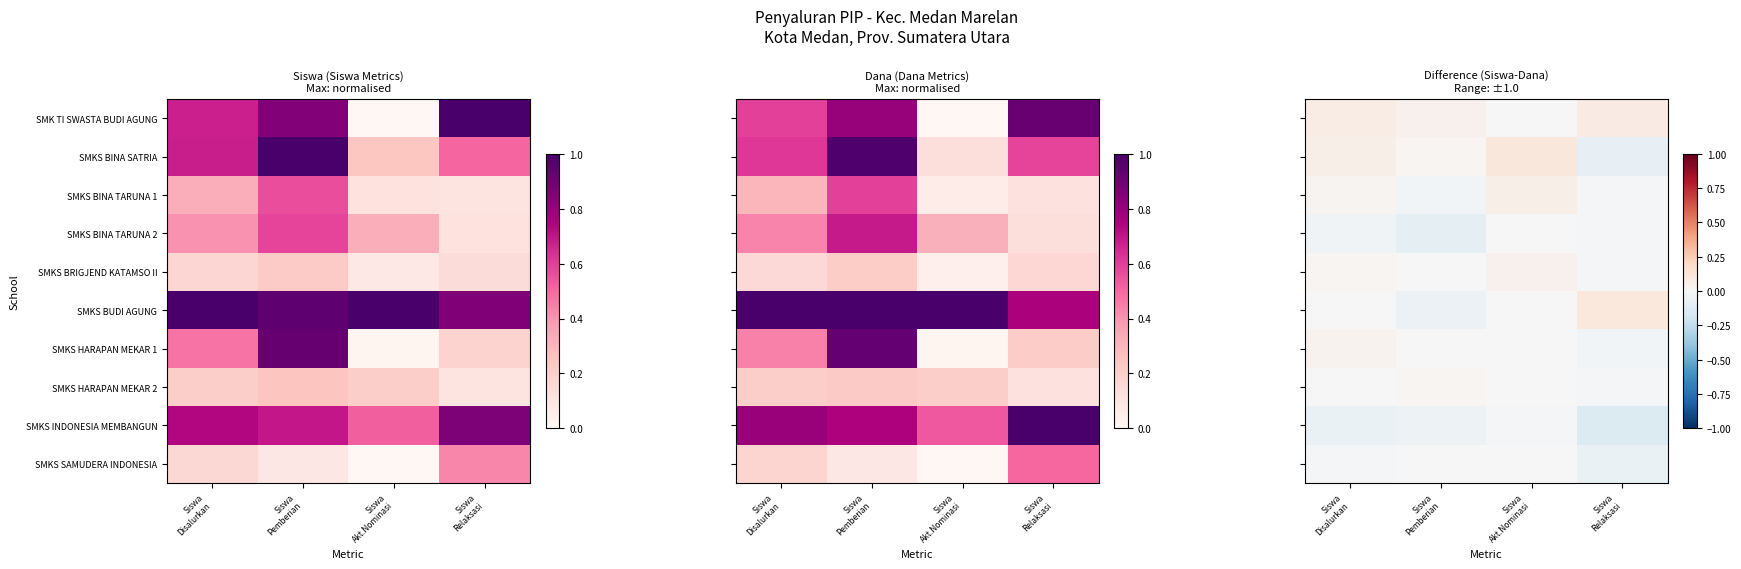

At which label does SMKS BUDI AGUNG reach its peak?

Siswa Relaksasi